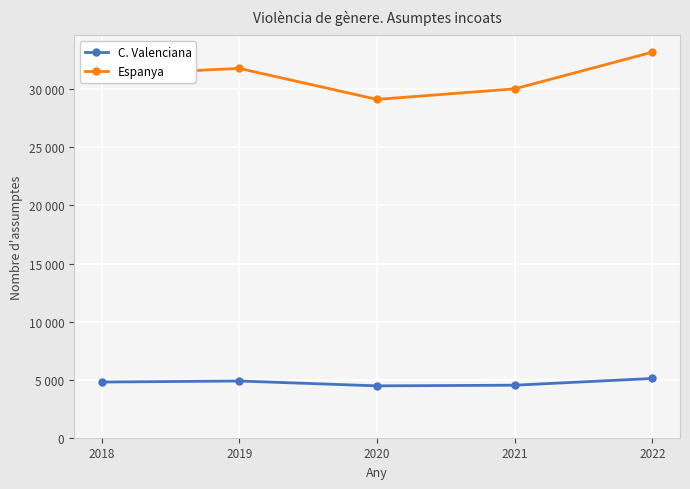

At how many categories does at least one series exceed 28290?

5